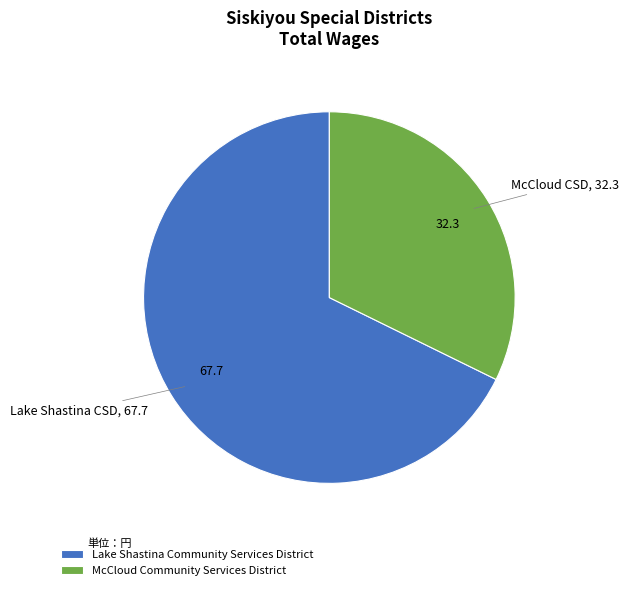

What is the largest slice in the pie chart?

Lake Shastina Community Services District